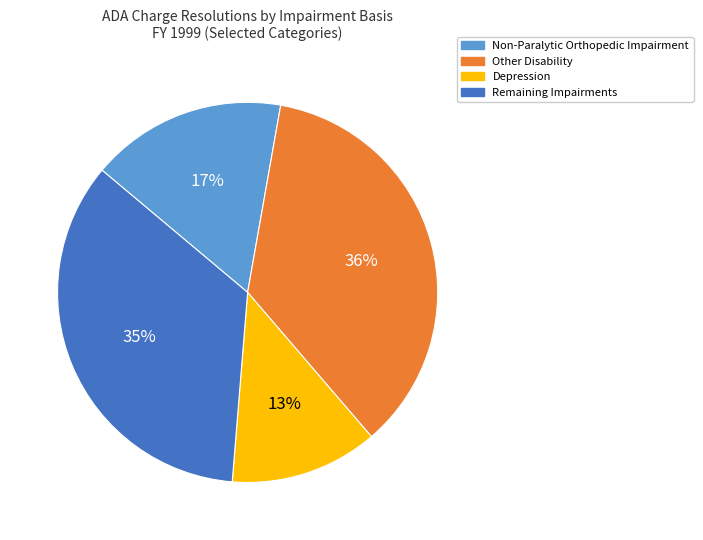

Which has a higher value, Other Disability or Depression?

Other Disability